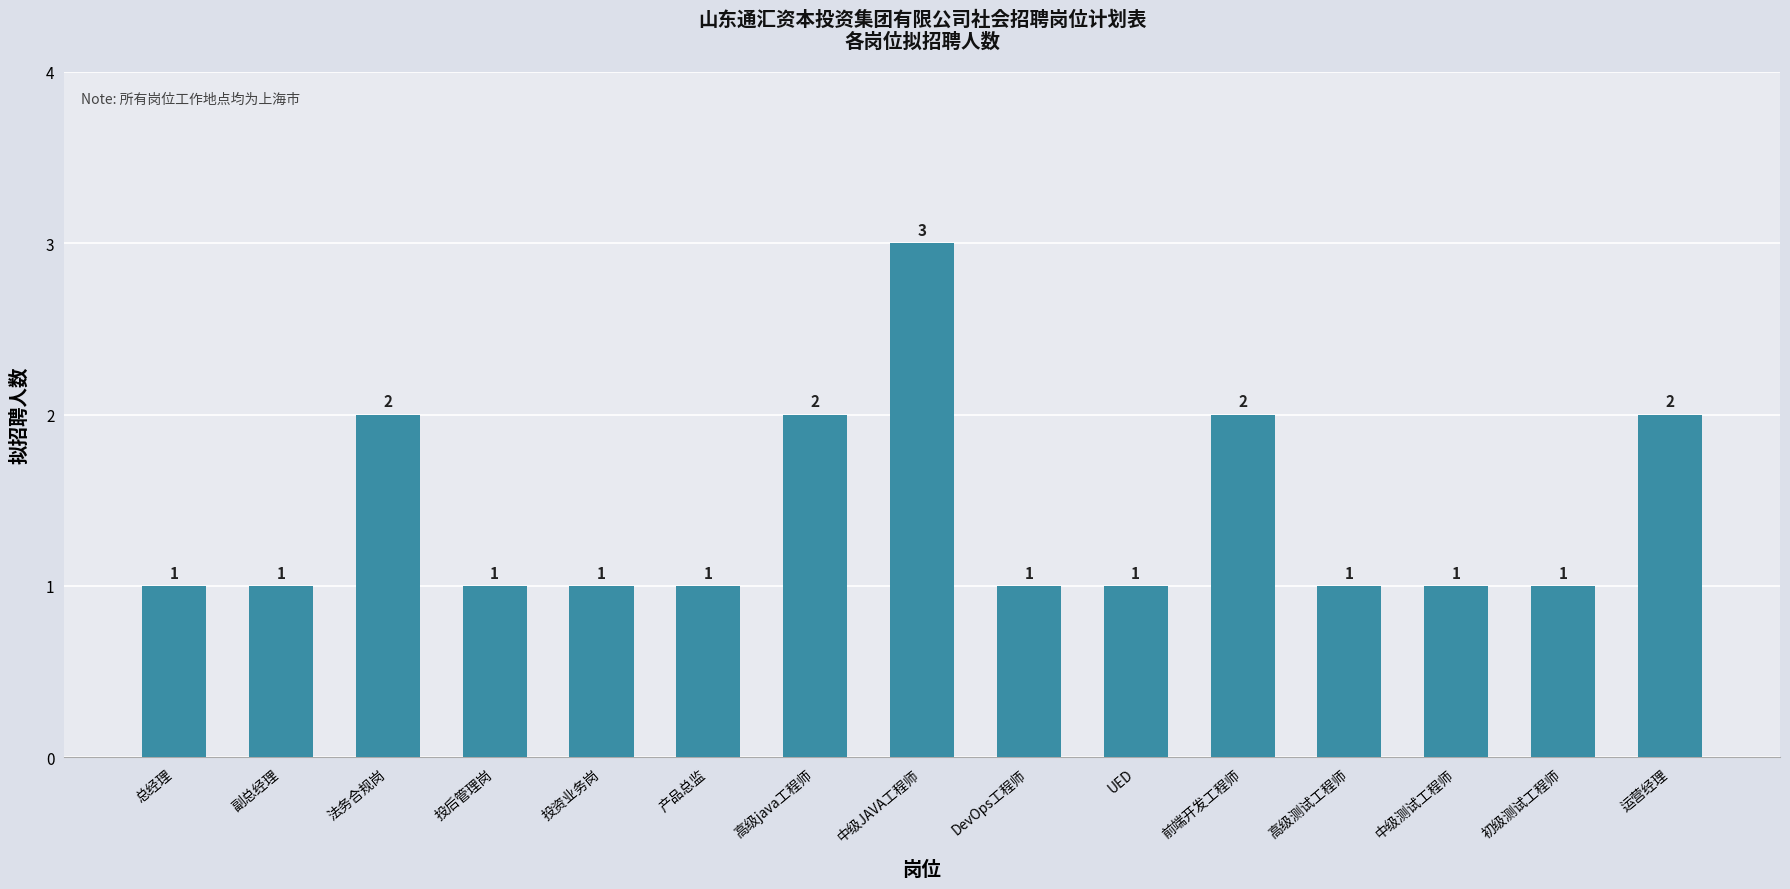

Which category has the highest value across all series?

中级JAVA工程师